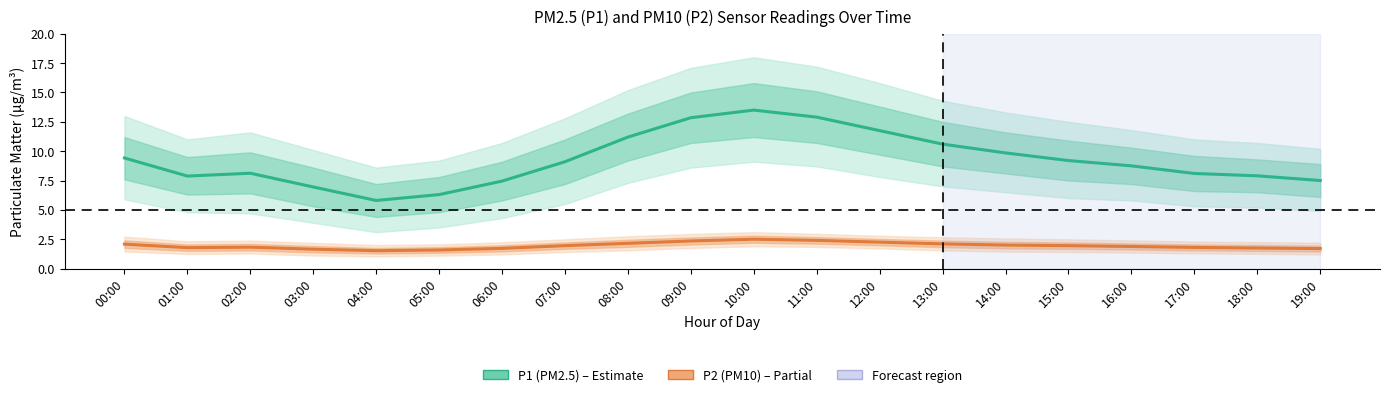

At which category does the chart reach its peak across all series?

10:00